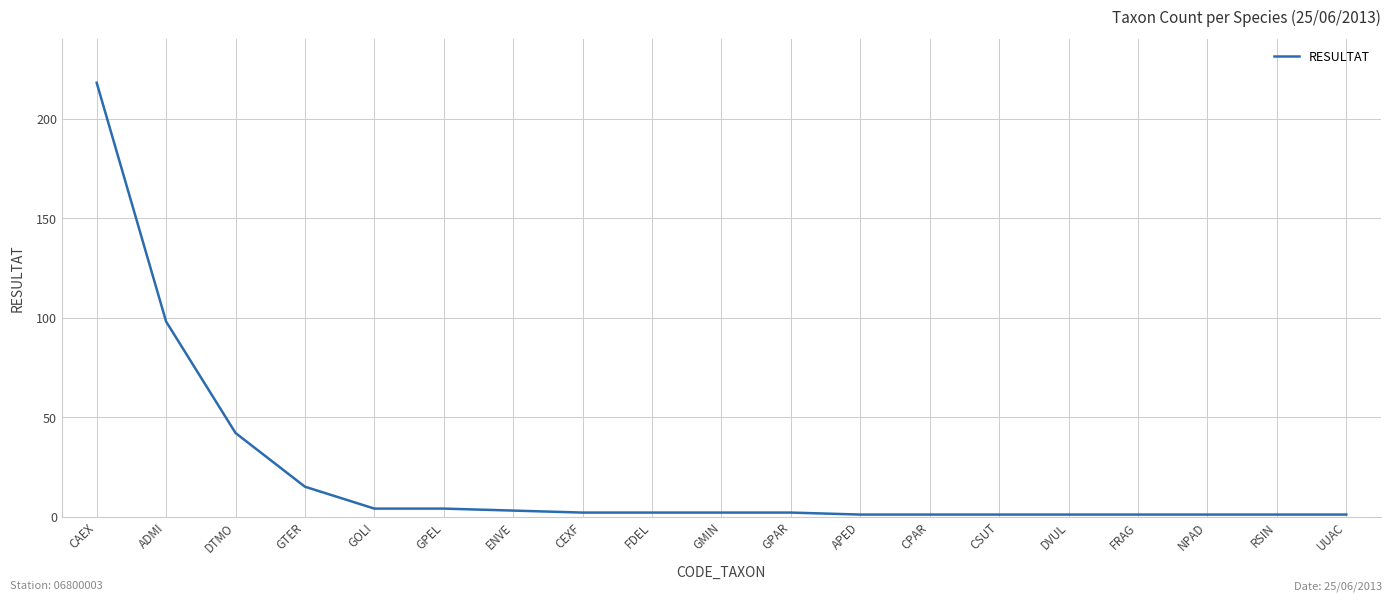

Reading left to right, what are all the values shown in this chart?

CAEX=218	ADMI=98	DTMO=42	GTER=15	GOLI=4	GPEL=4	ENVE=3	CEXF=2	FDEL=2	GMIN=2	GPAR=2	APED=1	CPAR=1	CSUT=1	DVUL=1	FRAG=1	NPAD=1	RSIN=1	UUAC=1